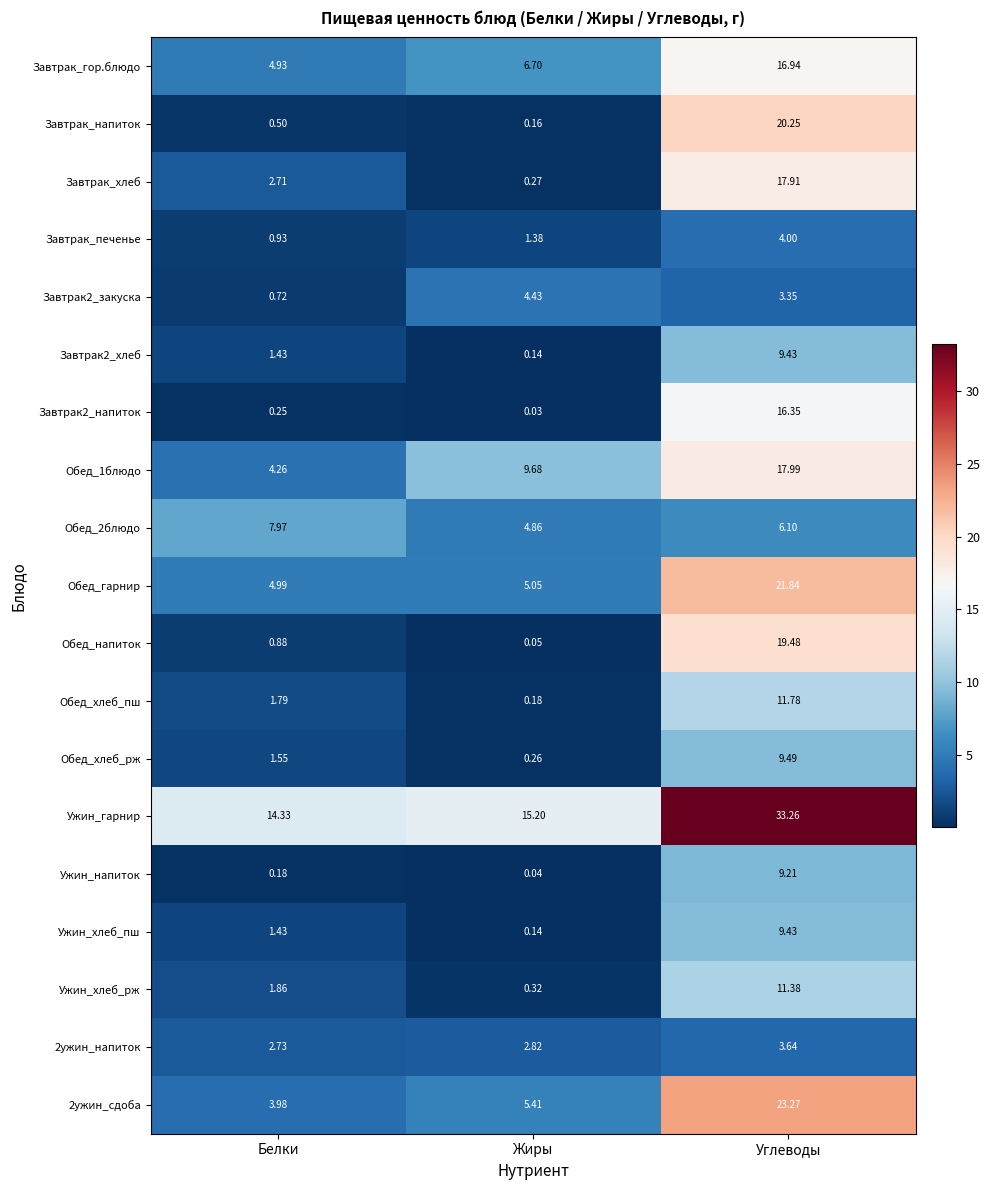

Between Жиры and Углеводы, which series saw the biggest shift?

Завтрак_напиток